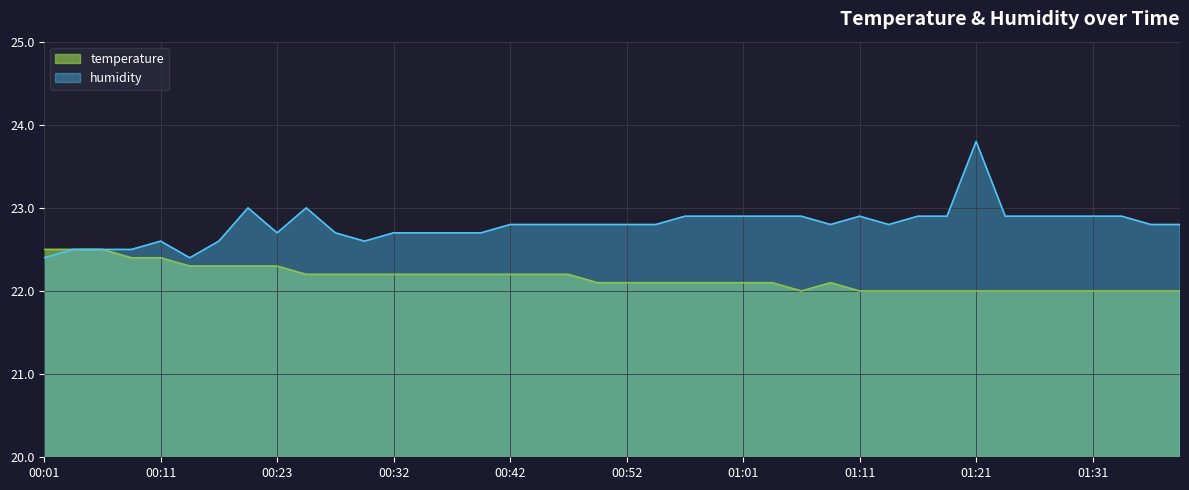

Does the chart display data point markers on the line(s)?

No